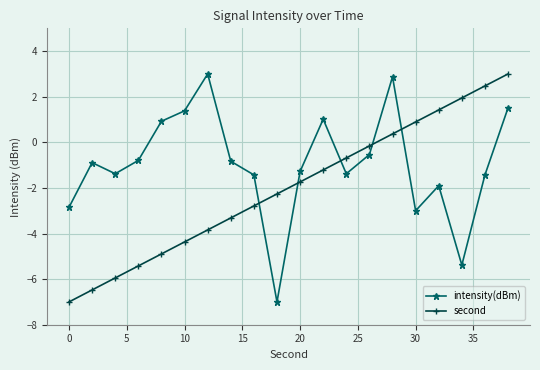

After their last crossing, which series has the higher values: second or intensity(dBm)?

second